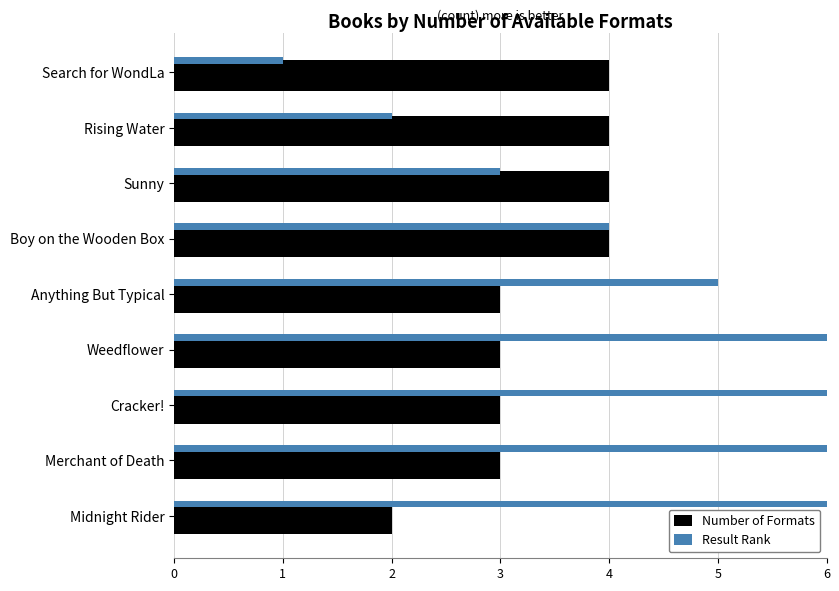

True or false: Result Rank has a value of 4 at Boy on the Wooden Box.

True